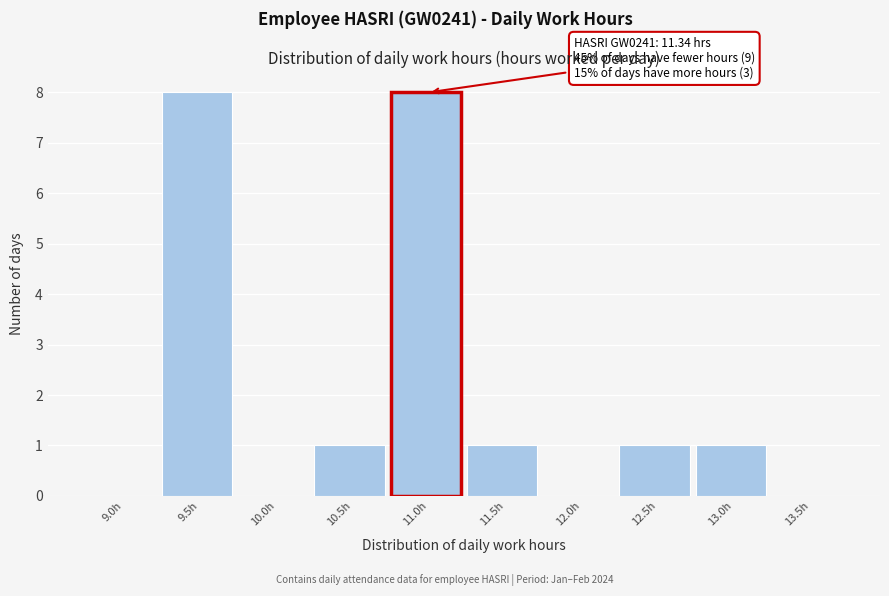

Reading left to right, what are all the values shown in this chart?

9.0h=0	9.5h=8	10.0h=0	10.5h=1	11.0h=8	11.5h=1	12.0h=0	12.5h=1	13.0h=1	13.5h=0